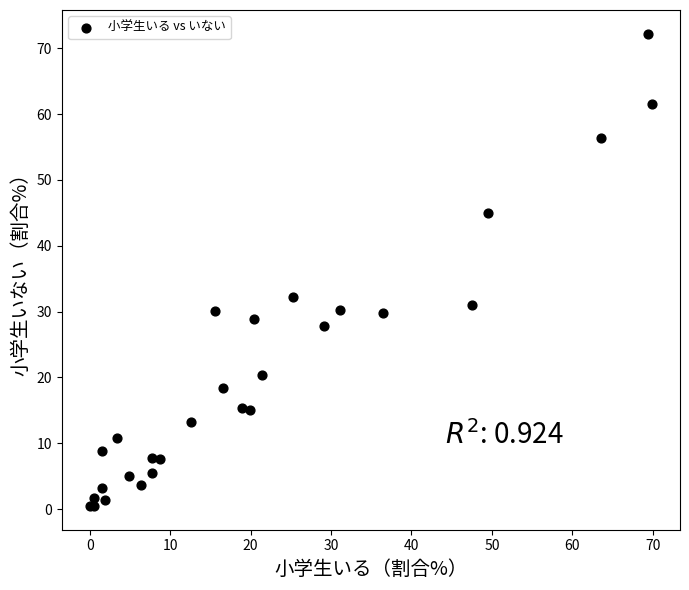

What Y value in the scatter plot is closest to 36?

32.2